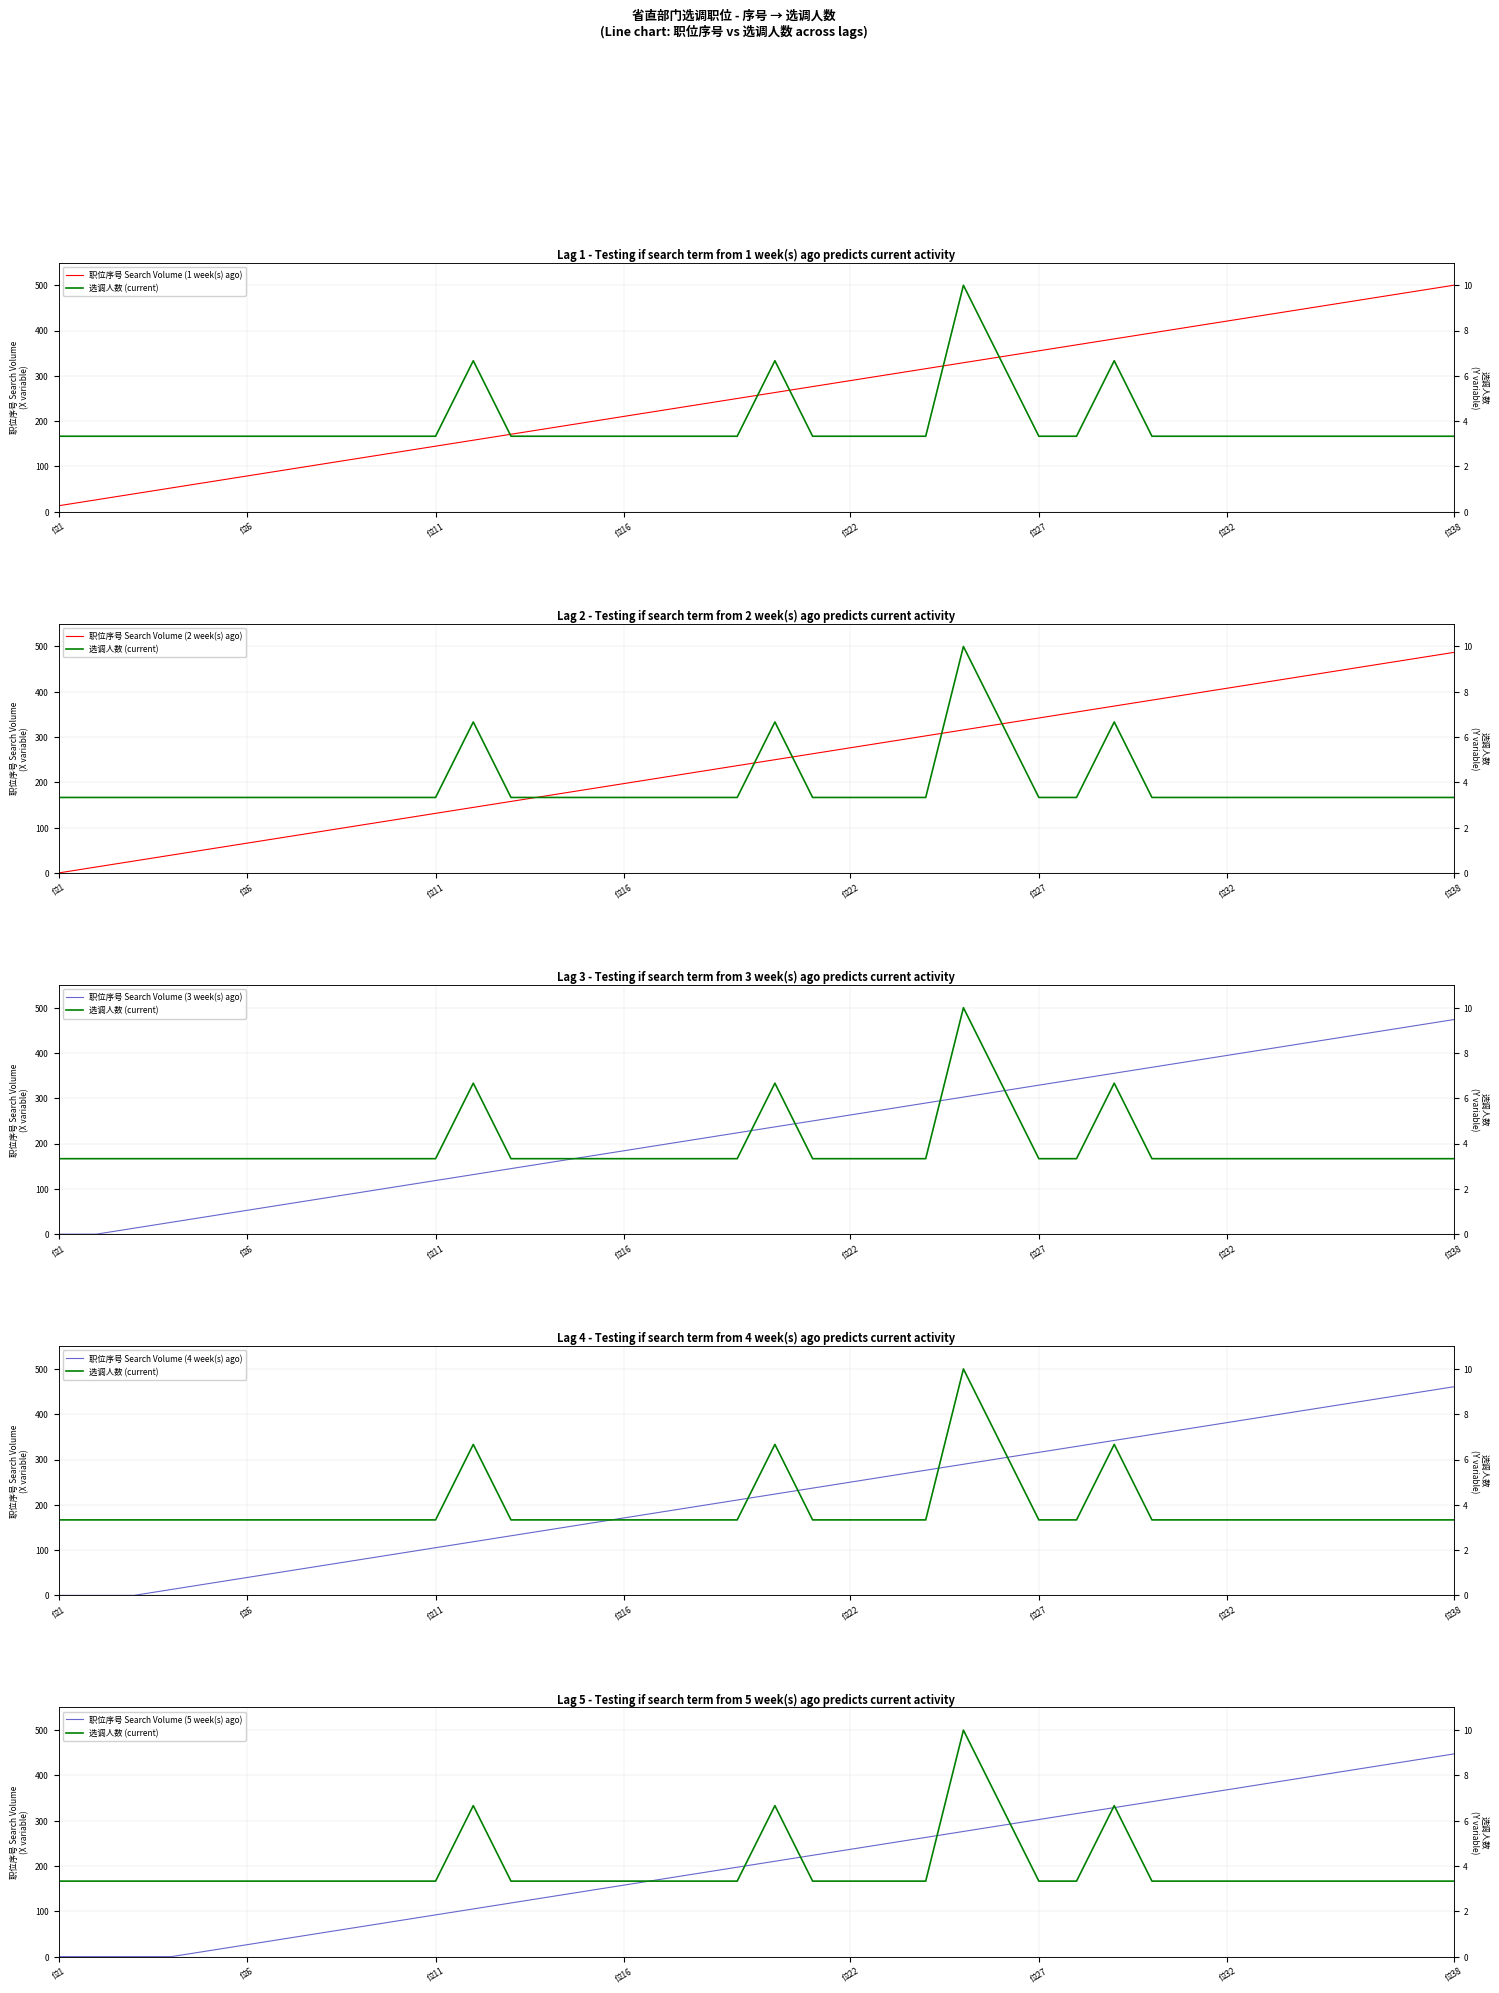

Is the value of 职位序号 Search Volume (2 week(s) ago) at 36 greater than the value of 职位序号 Search Volume (3 week(s) ago) at 10?

Yes